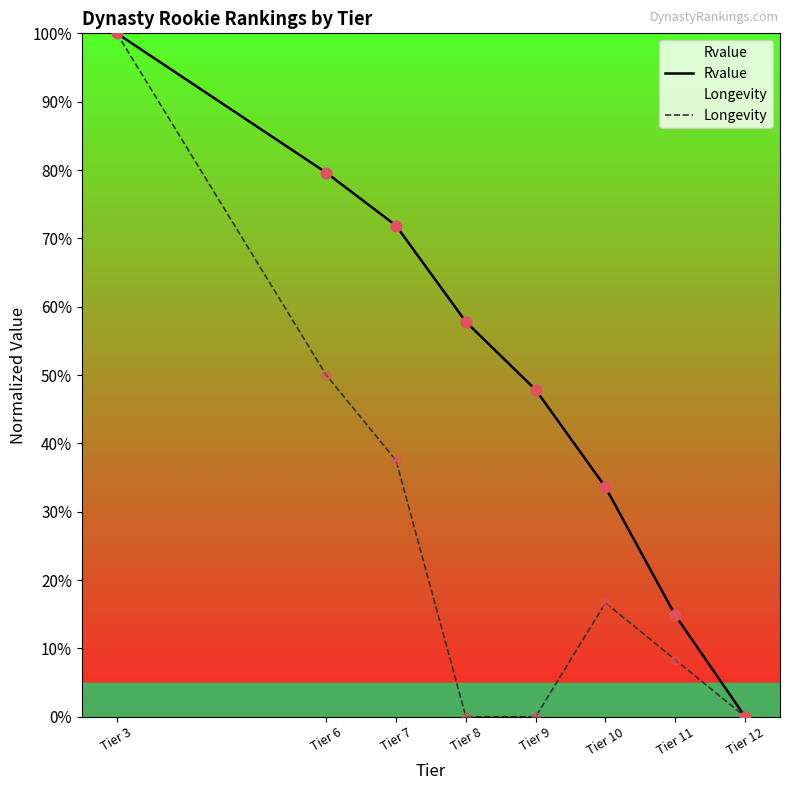

Which series has the largest total across all categories?

Rvalue